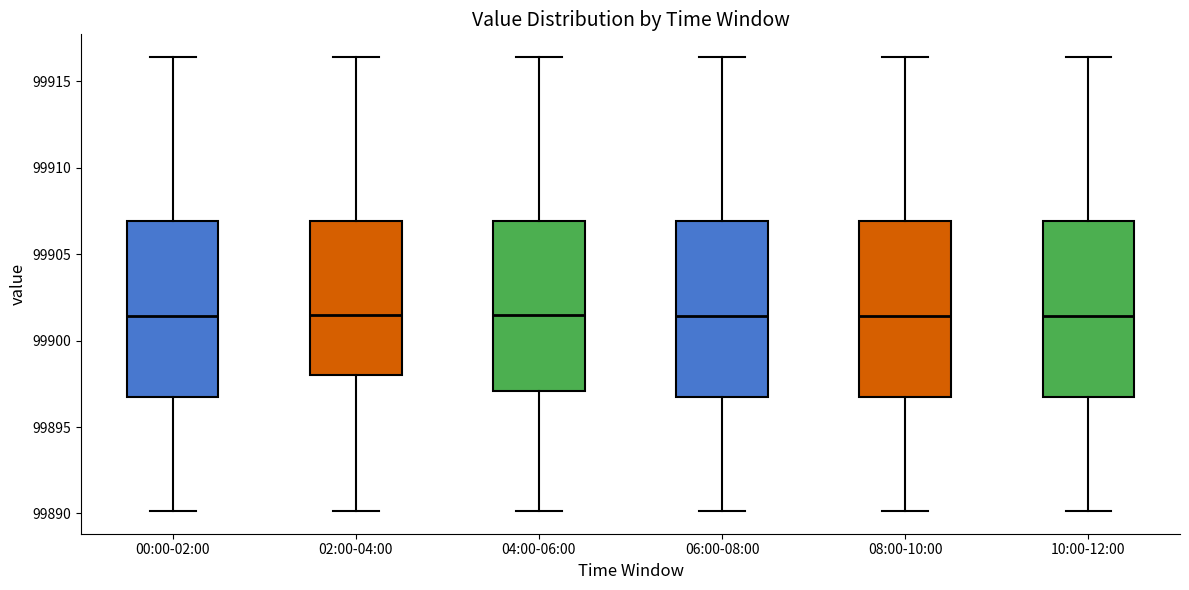

Where does the median line of the box for 02:00-04:00 sit on the y-axis? The values are not printed on the chart, so give them approximately, as read against the axis.

99901.5